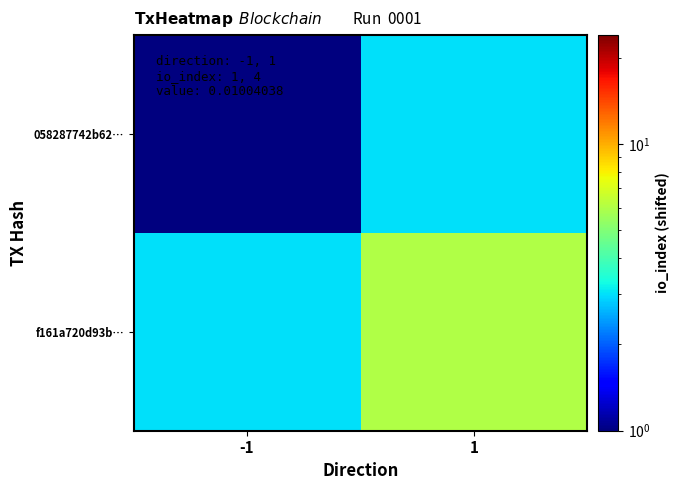

At which category does the chart reach its peak across all series?

1